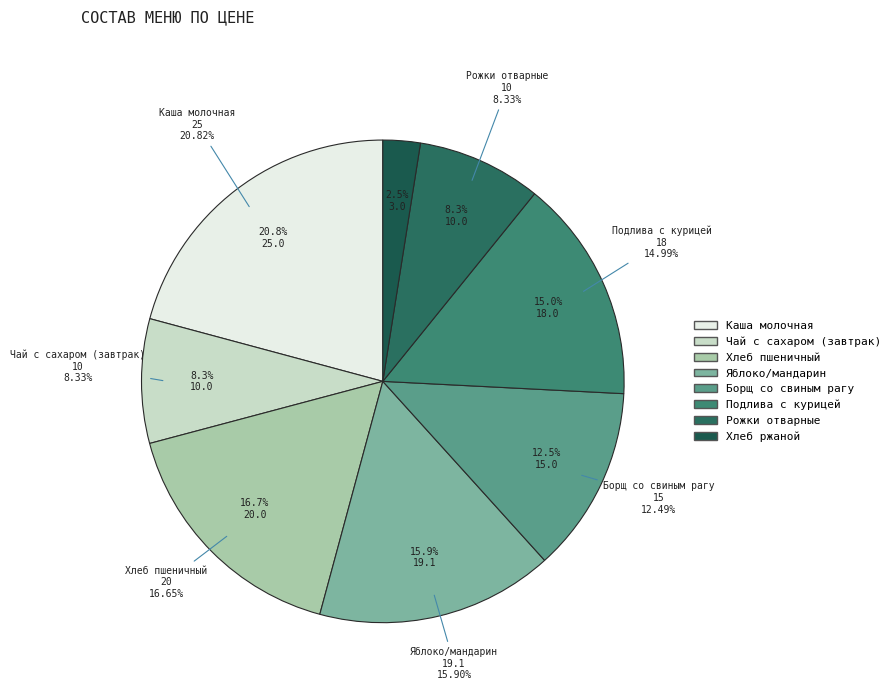

Is there any slice that represents more than half of the pie?

No